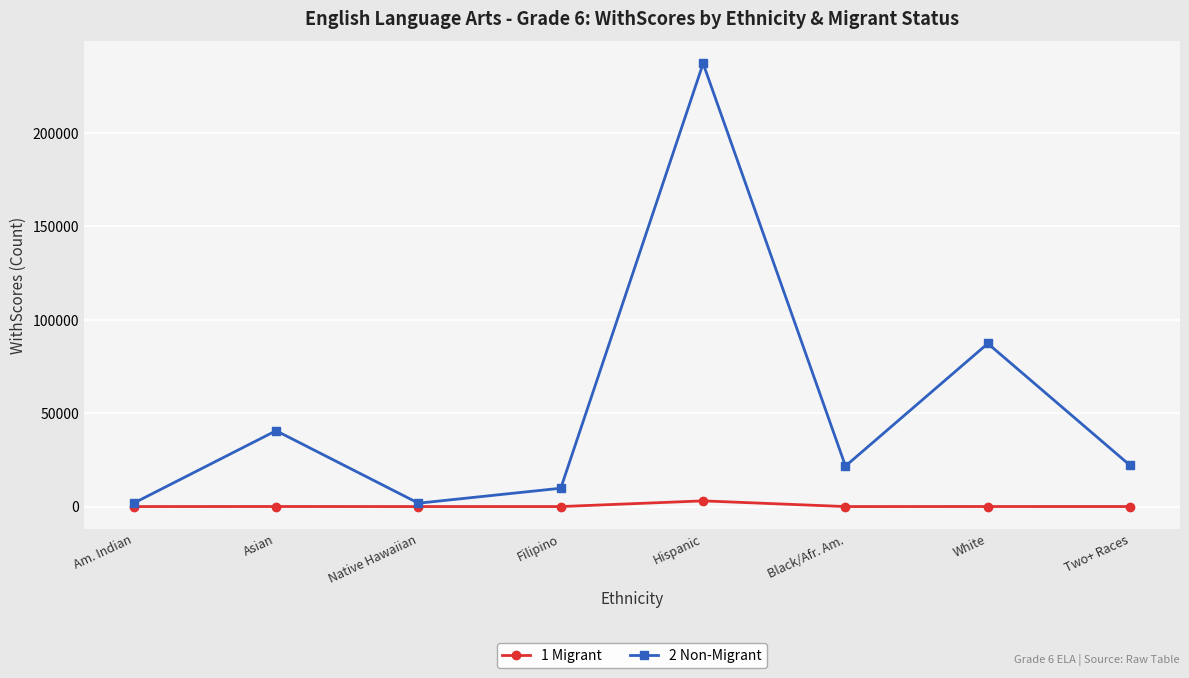

At which label is 2 Non-Migrant closest to 119548?

White